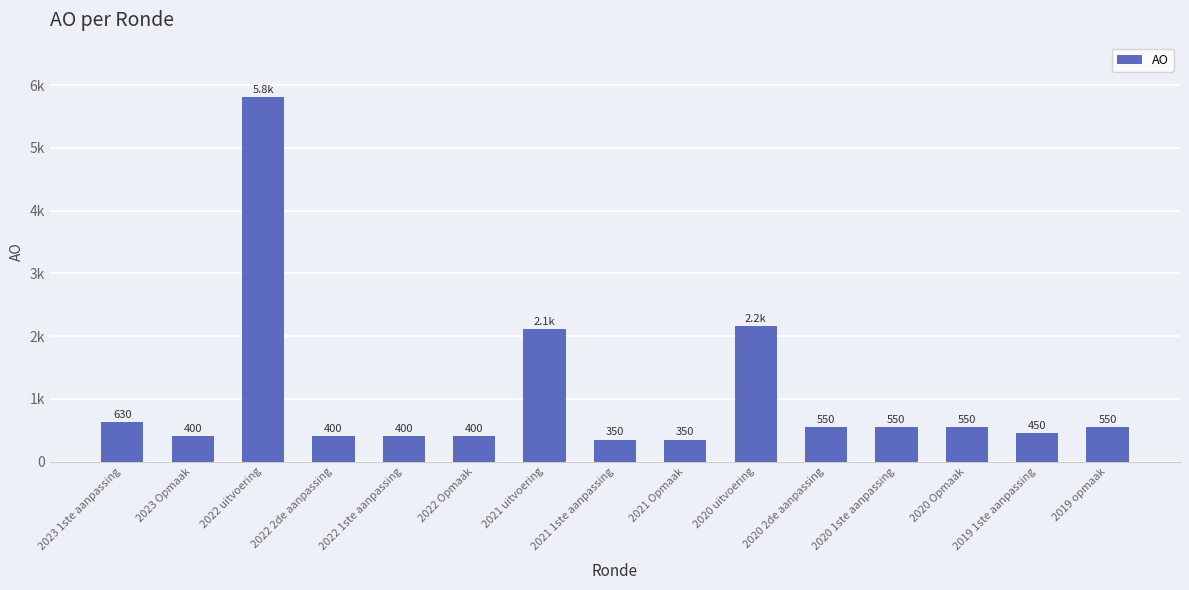

True or false: the data shows 5807 at 2022 uitvoering.

True